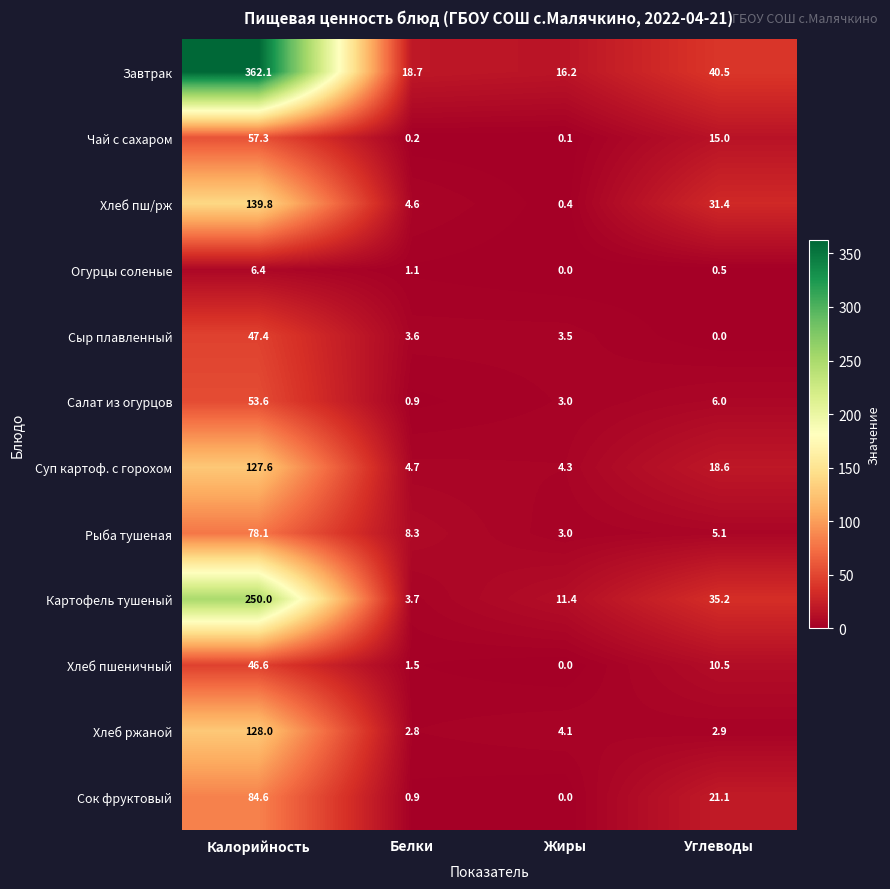

What is the difference between the maximum and minimum values in the Сыр плавленный series?

47.4